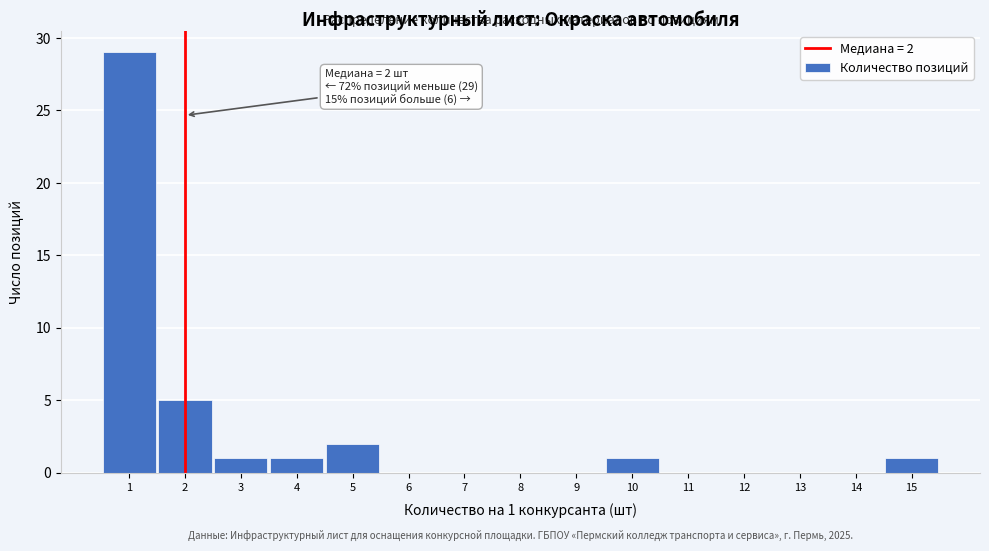

Which range on the x-axis has the tallest bar?

0.5 to 1.5